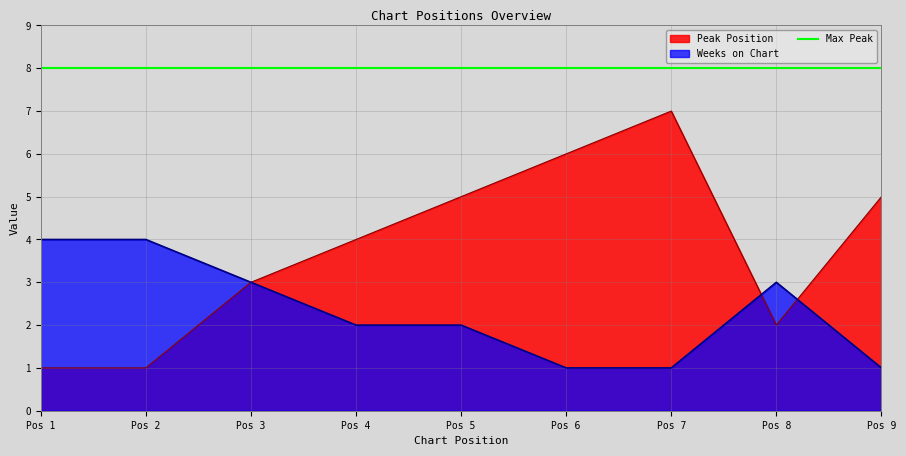

Which series changed the most between Pos 2 and Pos 6?

Peak Position